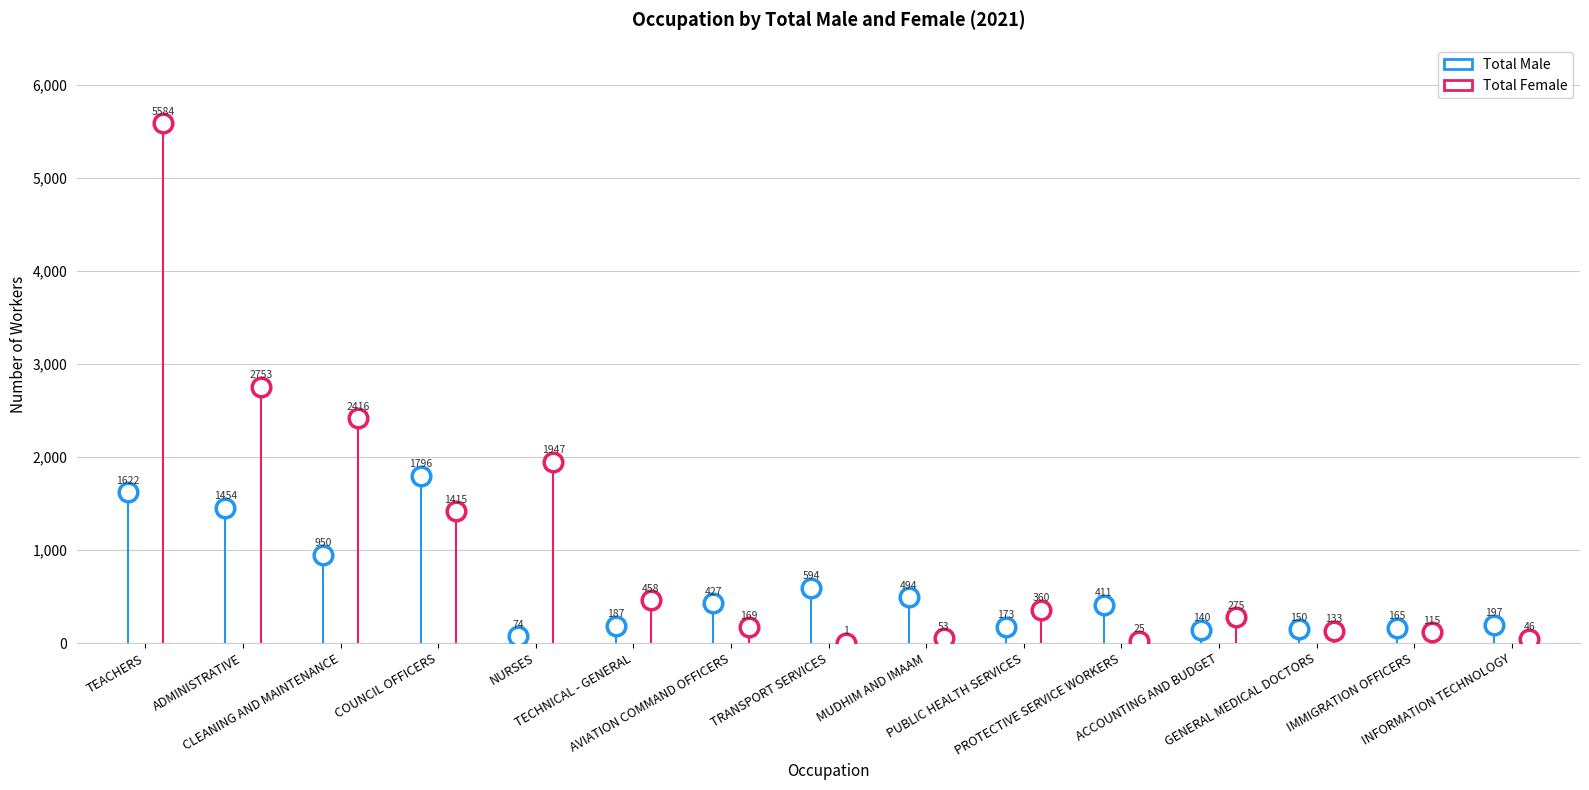

At which category is the sum across all series the highest?

TEACHERS